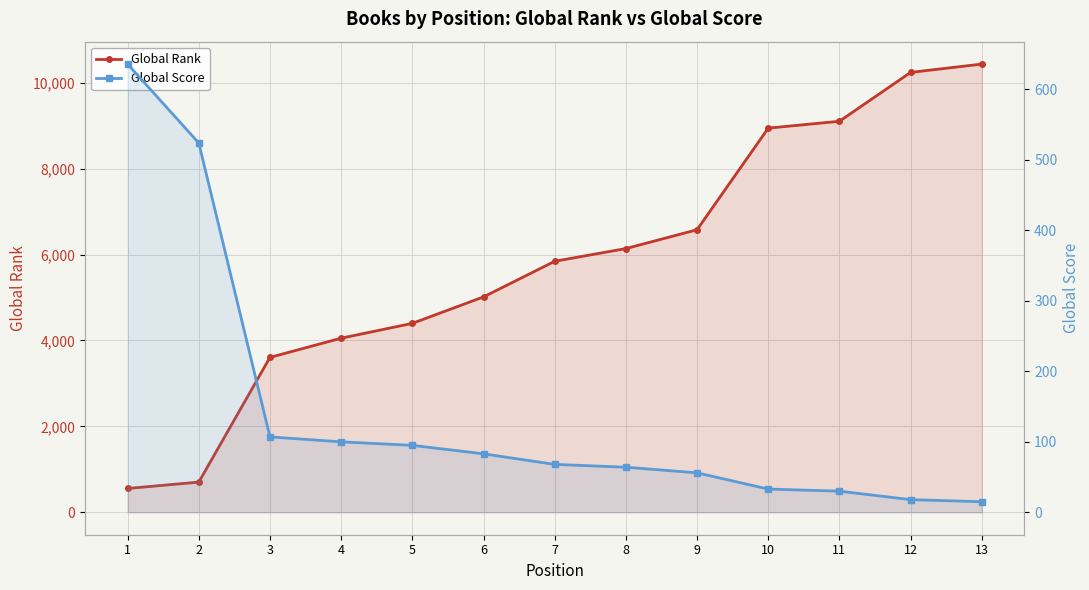

What is the total value across all series at 1?

1191